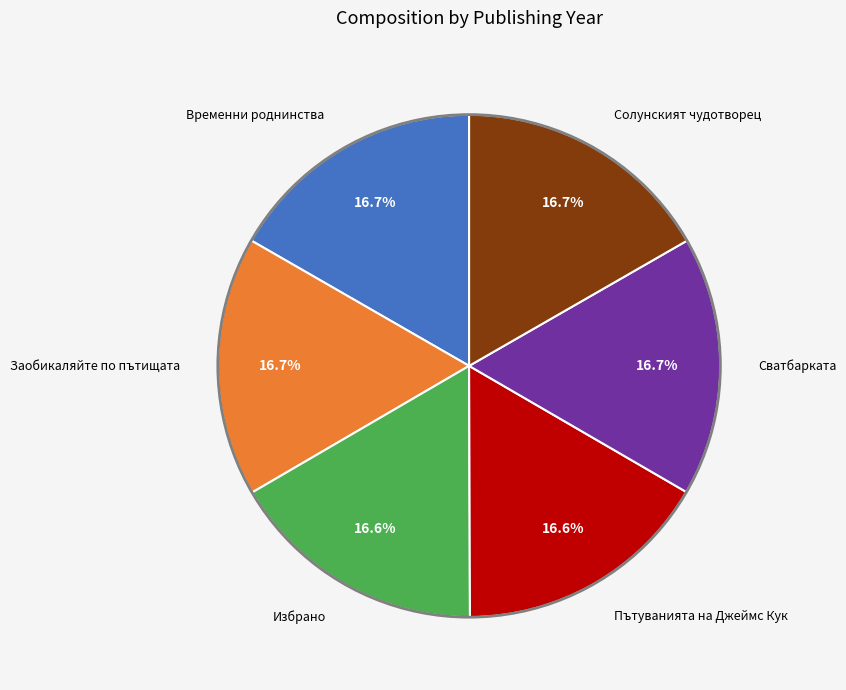

Does Пътуванията на Джеймс Кук account for over 50% of the chart?

No